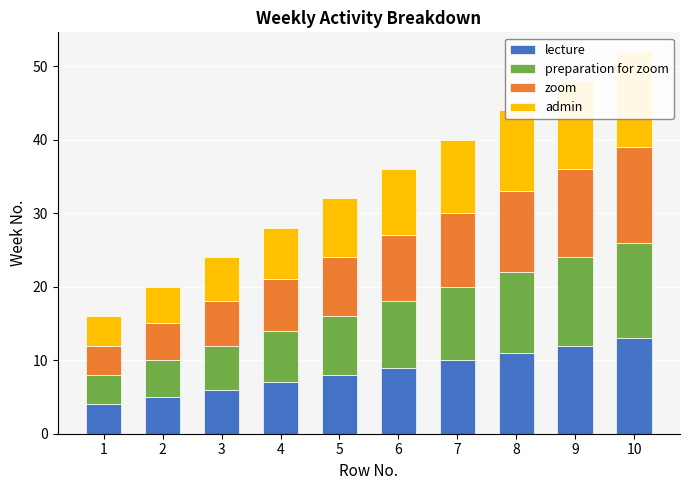

At which label is lecture closest to 8?

5